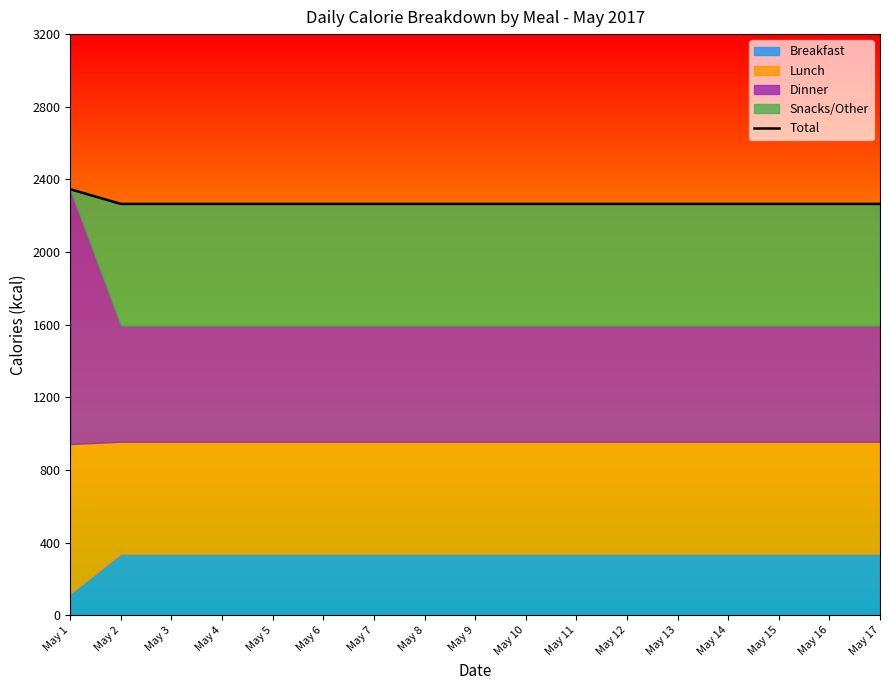

How many lines are shown in the chart?

1